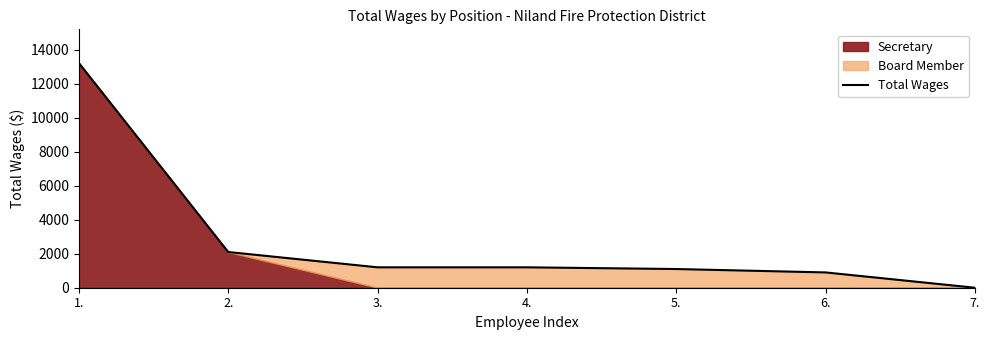

Approximately how many times larger is the value at 5. compared to 6.?

1.2